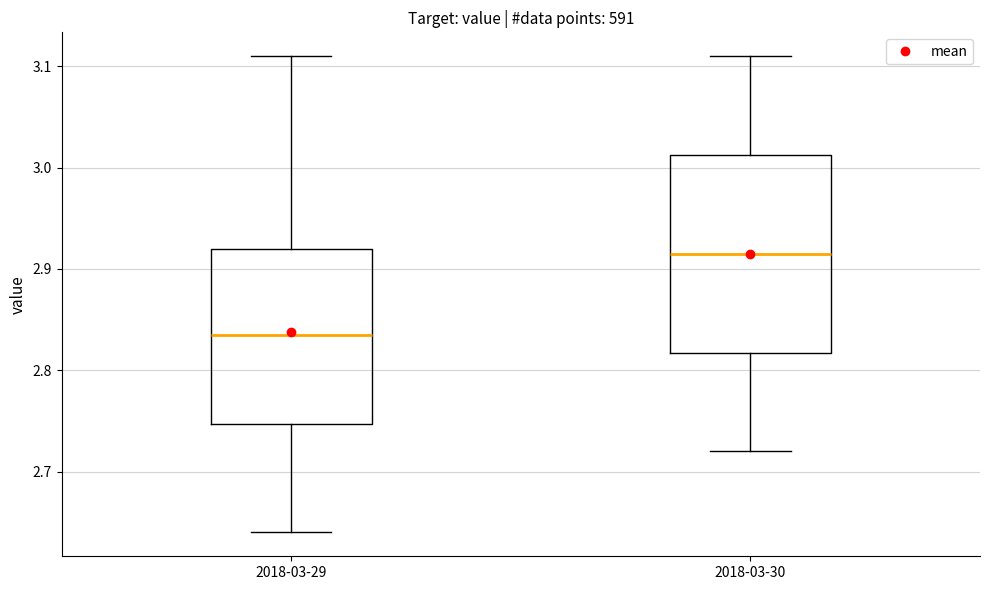

Reading left to right, read every box against the y-axis: the position of its median line, the range the box covers, and the ends of its whiskers. The values are not printed on the chart, so give them approximately, as read against the axis.

2018-03-29: median 2.84, box 2.75 to 2.92, whiskers 2.64 to 3.11
2018-03-30: median 2.92, box 2.82 to 3.01, whiskers 2.72 to 3.11